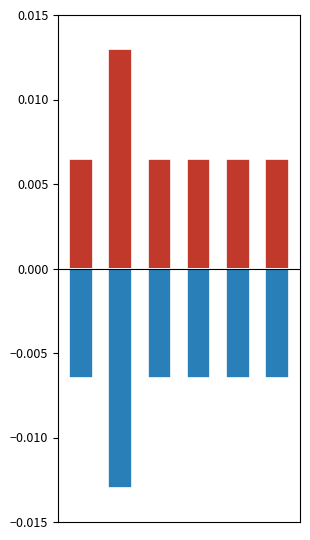

List the series in order of their overall mean, highest first.

فراوانی (مثبت), فراوانی (منفی)